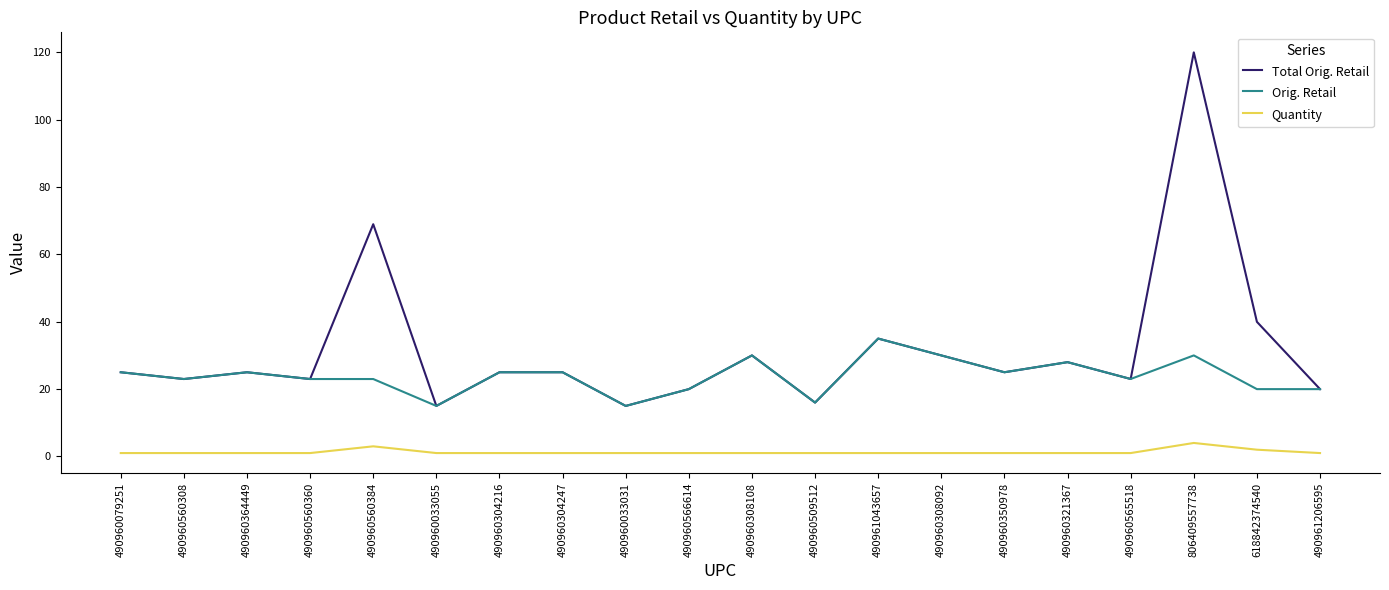

The Orig. Retail series shows 23.0 at 490960560360. True or false?

True